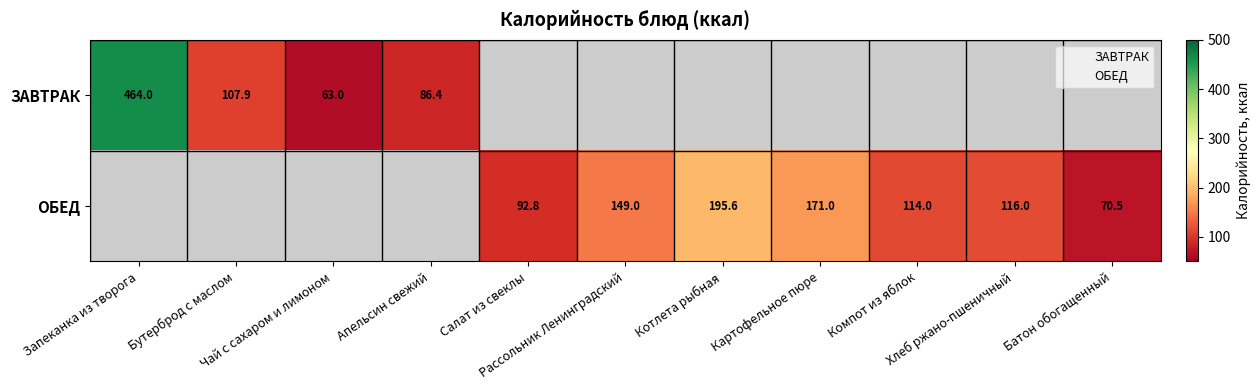

Read the ЗАВТРАК value at Запеканка из творога.

464.0